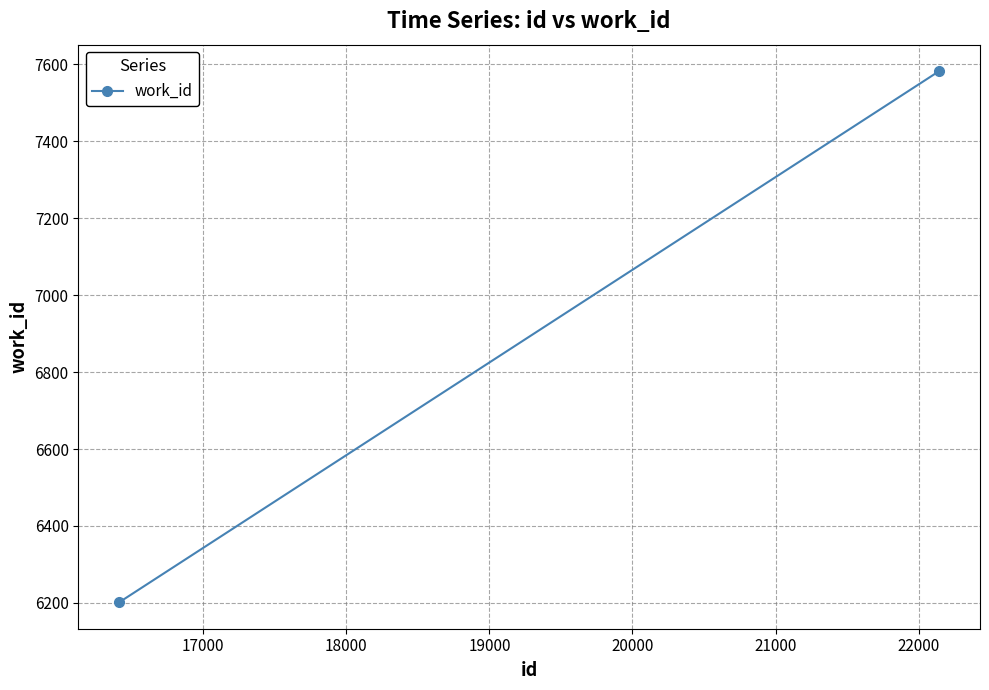

What is the sum of all values?

13784